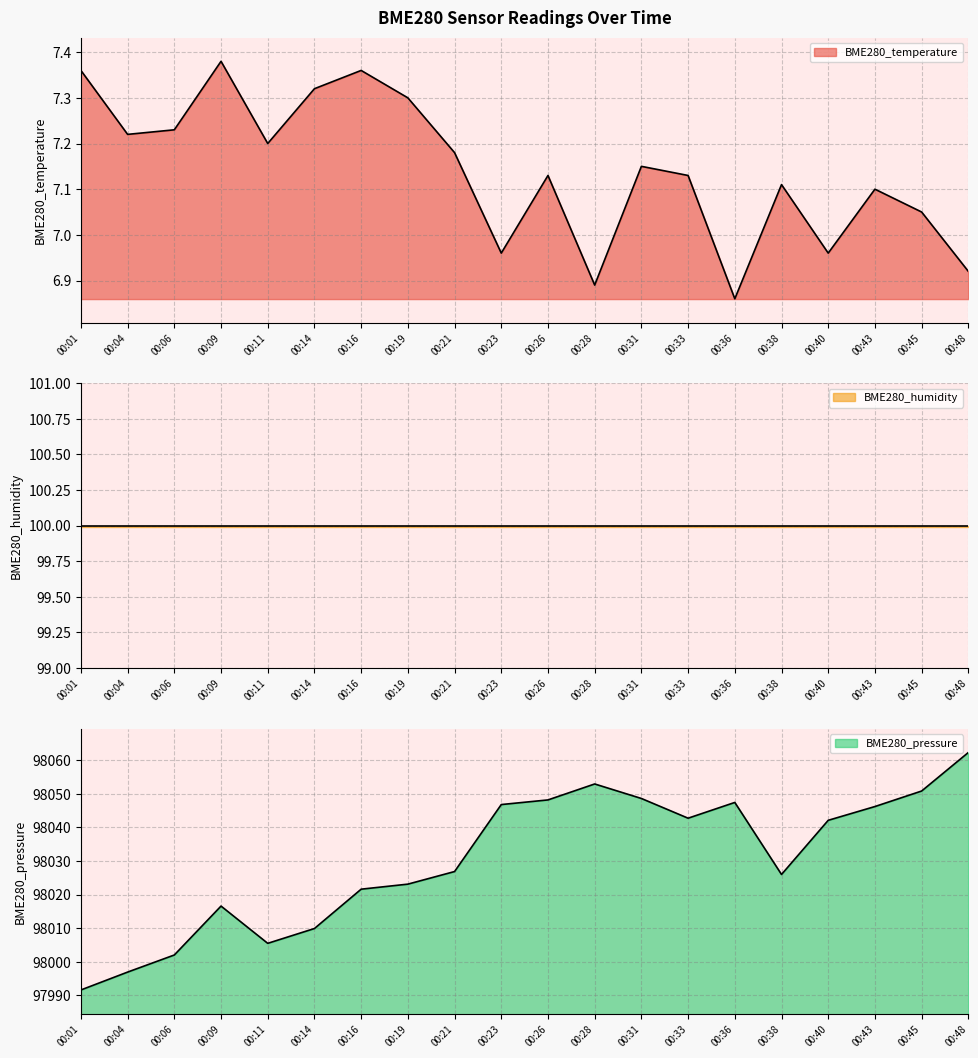

What is the difference between the highest and lowest values at 00:28?

98046.0